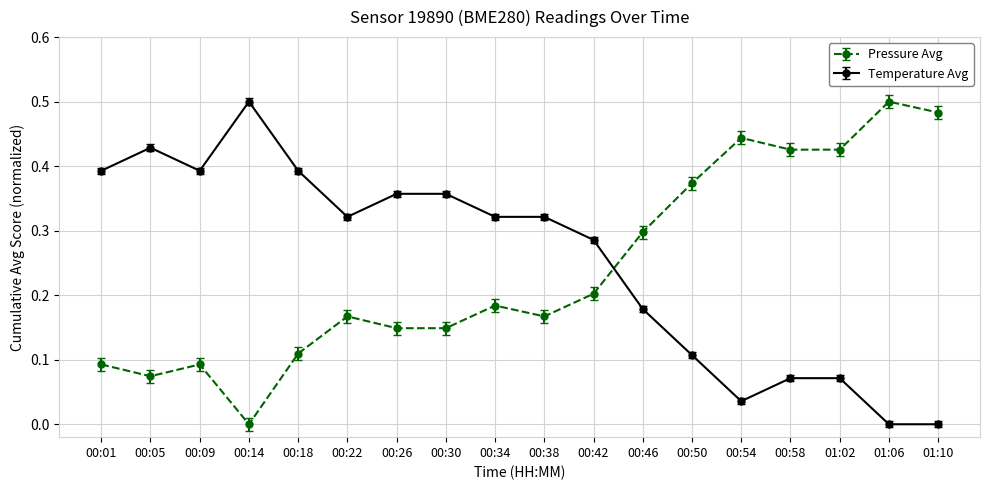

How many lines are shown in the chart?

2